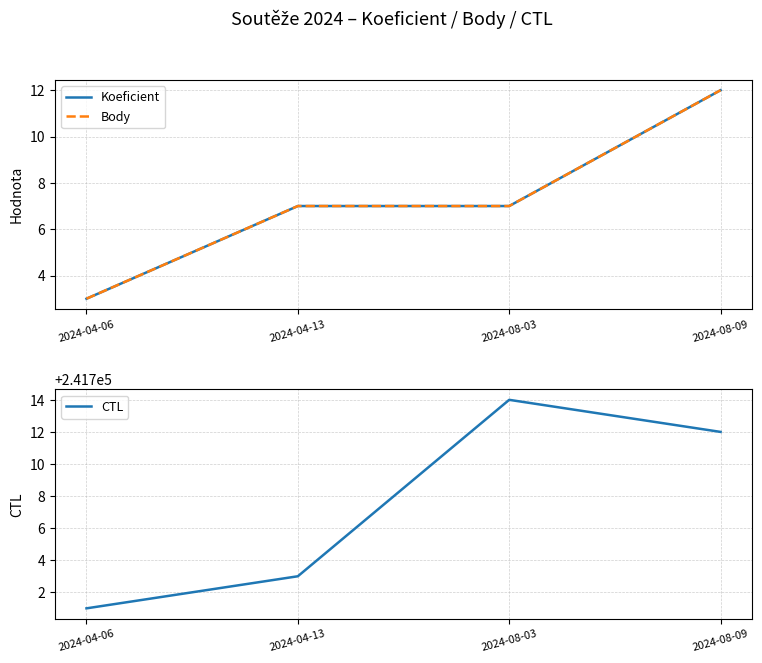

Which series has the largest range (max minus min)?

CTL